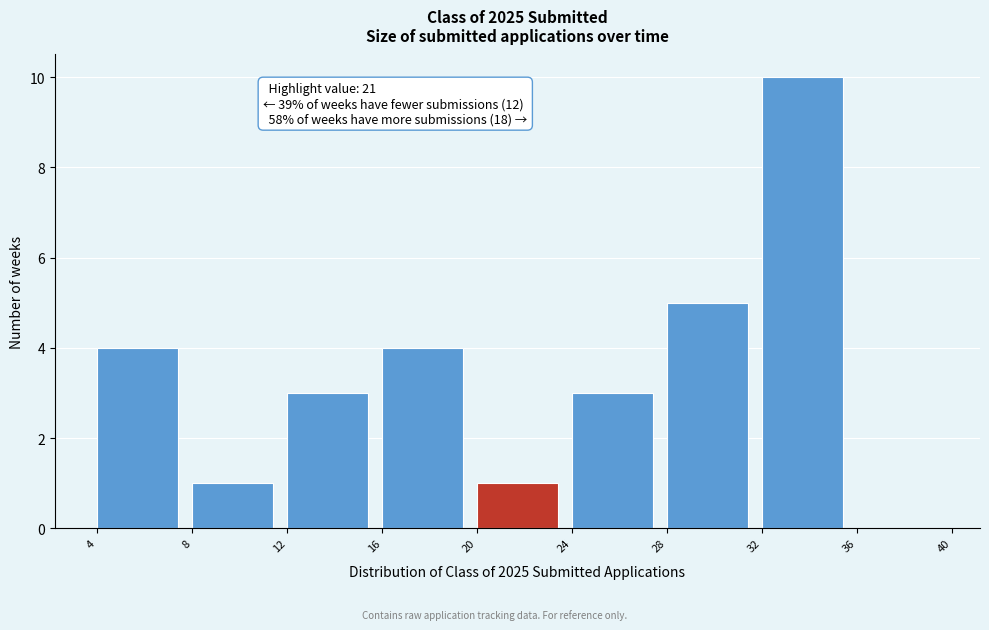

Over which range of the x-axis is the bar tallest?

32 to 36